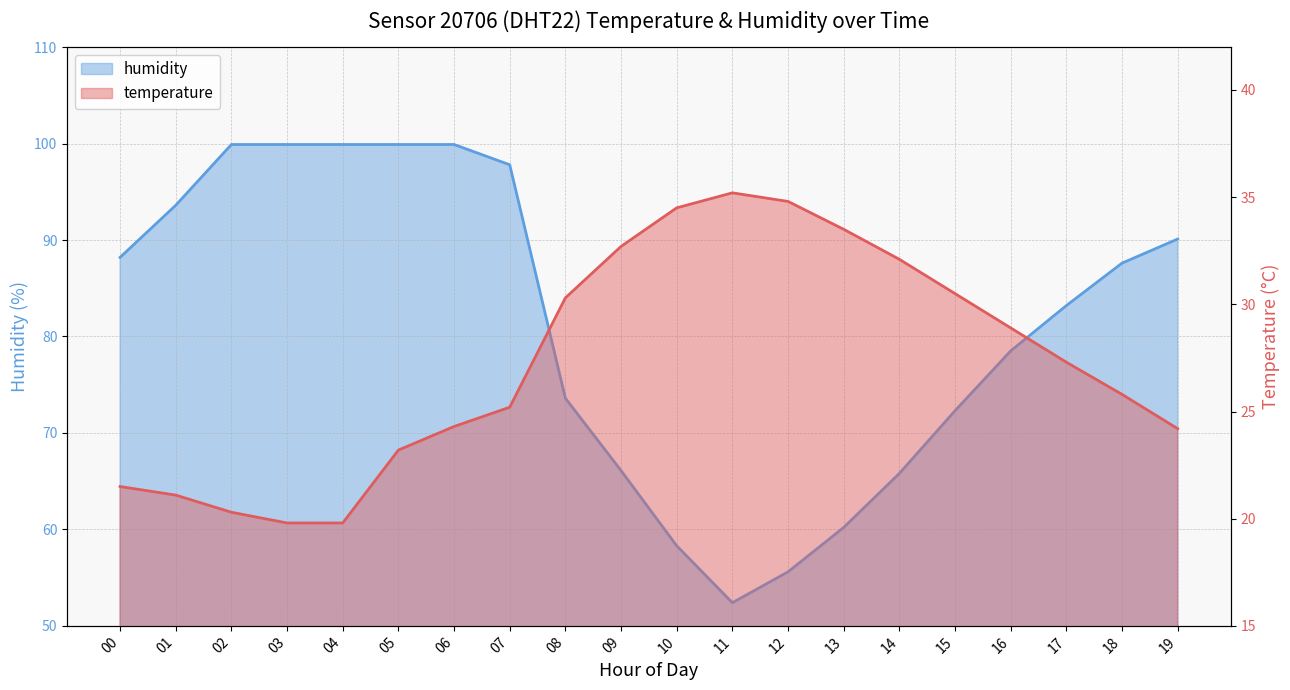

At how many categories does at least one series exceed 62?

16